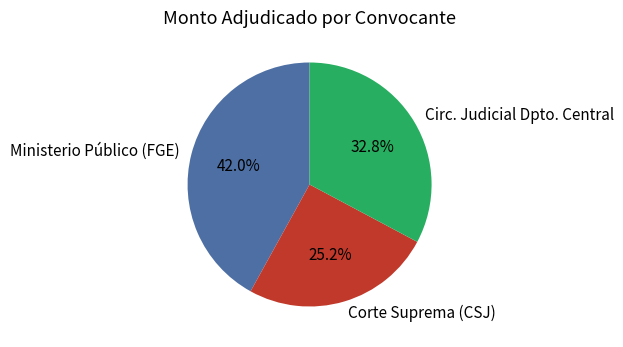

What percentage is NOT represented by Corte Suprema (CSJ)?

74.8%